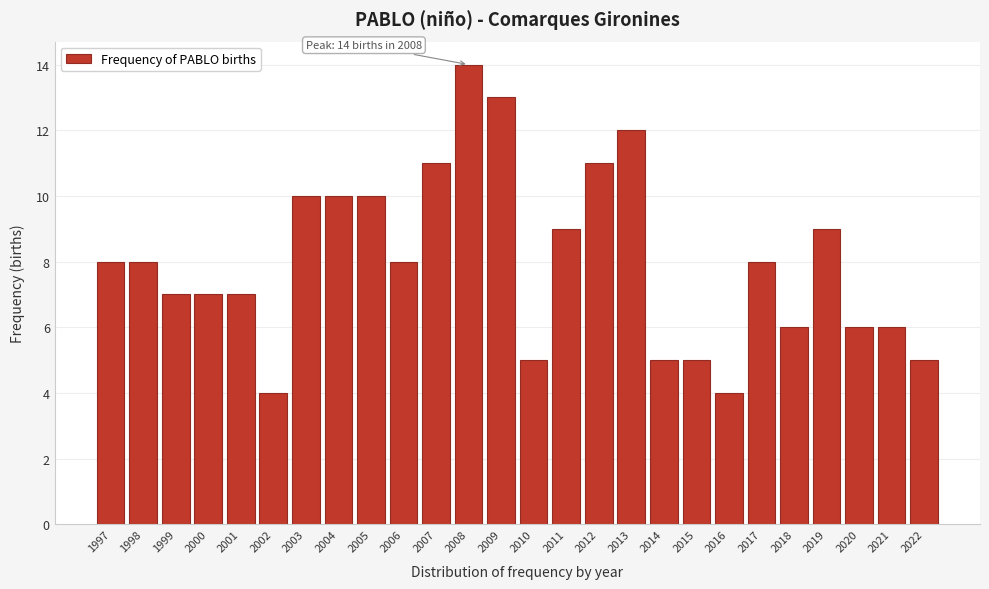

Reading left to right, transcribe all the data shown in this chart.

1997=8	1998=8	1999=7	2000=7	2001=7	2002=4	2003=10	2004=10	2005=10	2006=8	2007=11	2008=14	2009=13	2010=5	2011=9	2012=11	2013=12	2014=5	2015=5	2016=4	2017=8	2018=6	2019=9	2020=6	2021=6	2022=5